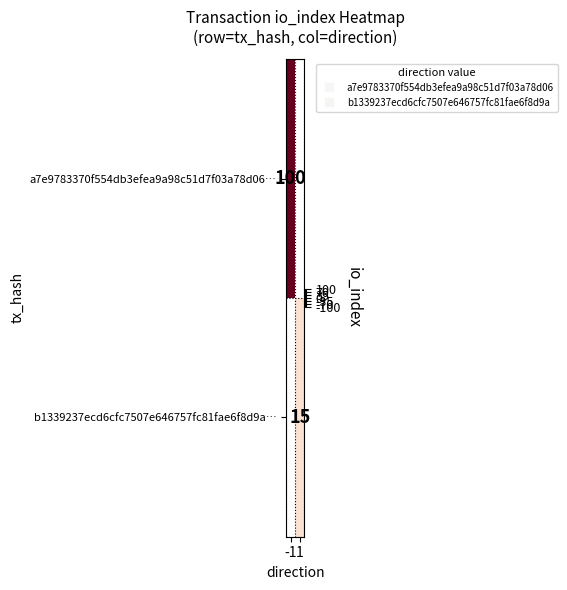

Which has a higher value, -1 or 1?

1